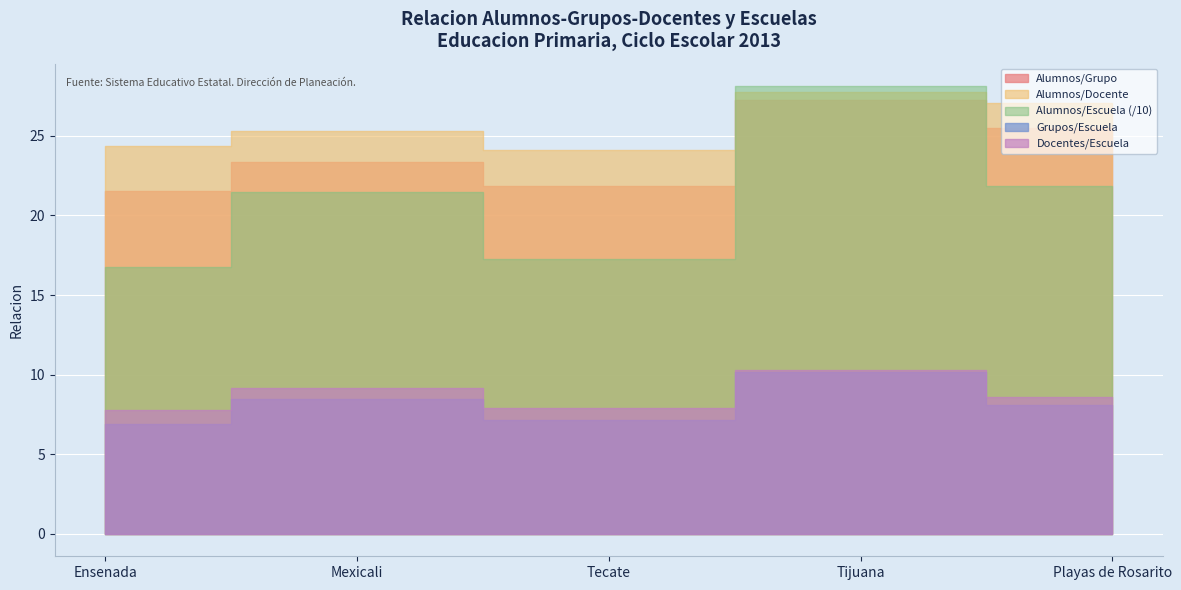

List the series in order of their peak value, lowest first.

Docentes/Escuela, Grupos/Escuela, Alumnos/Grupo, Alumnos/Docente, Alumnos/Escuela